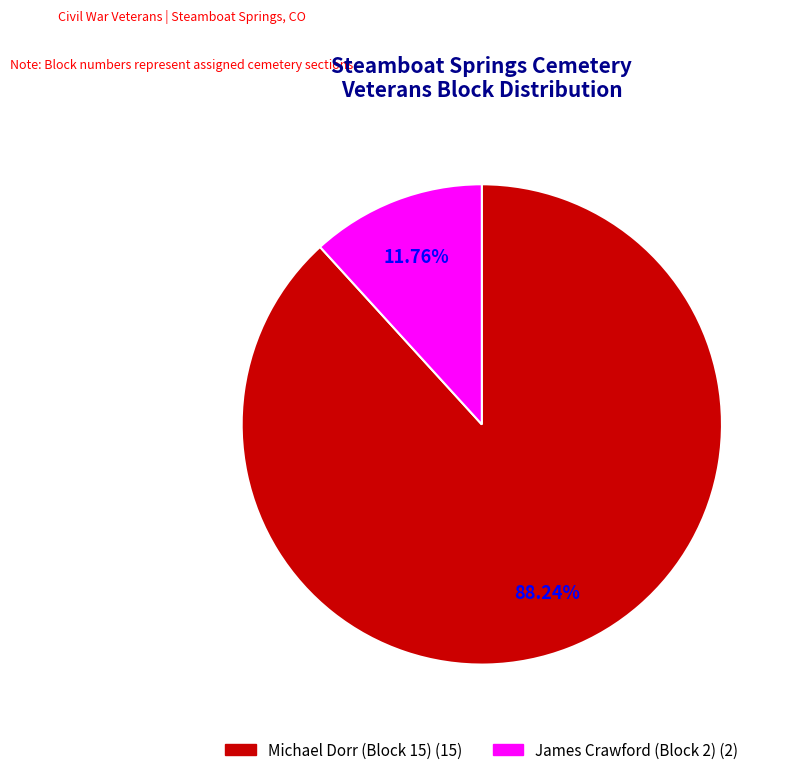

Which category accounts for the majority?

Michael Dorr (Block 15)